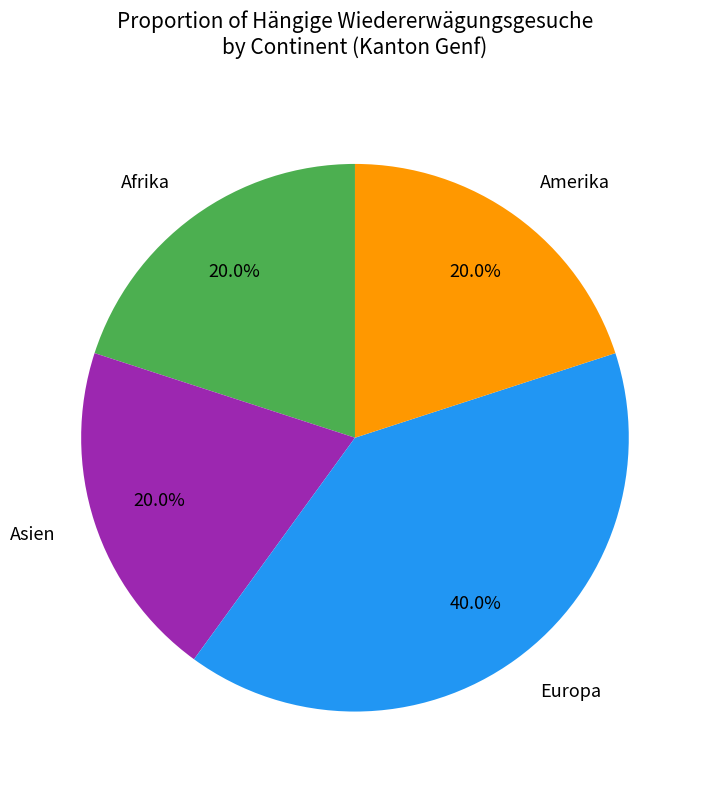

To the nearest percent, what portion does Amerika represent?

20%